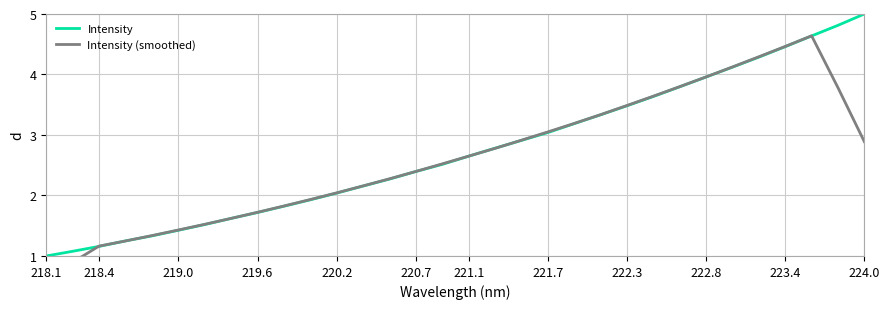

Does the chart display data point markers on the line(s)?

No